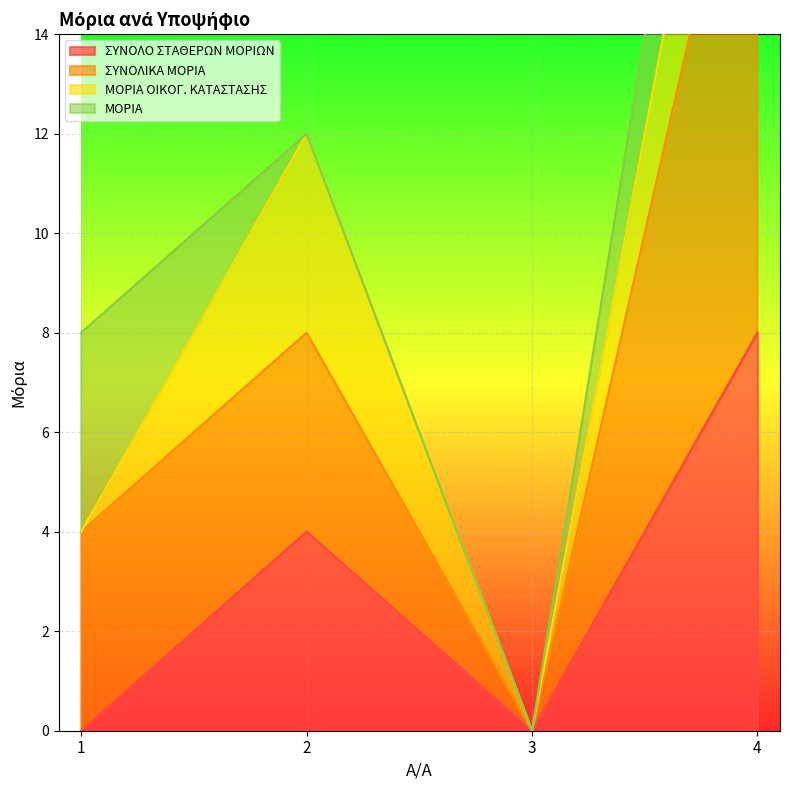

Is the value of ΣΥΝΟΛΟ ΣΤΑΘΕΡΩΝ ΜΟΡΙΩΝ at 3 greater than the value of ΣΥΝΟΛΙΚΑ ΜΟΡΙΑ at 3?

No